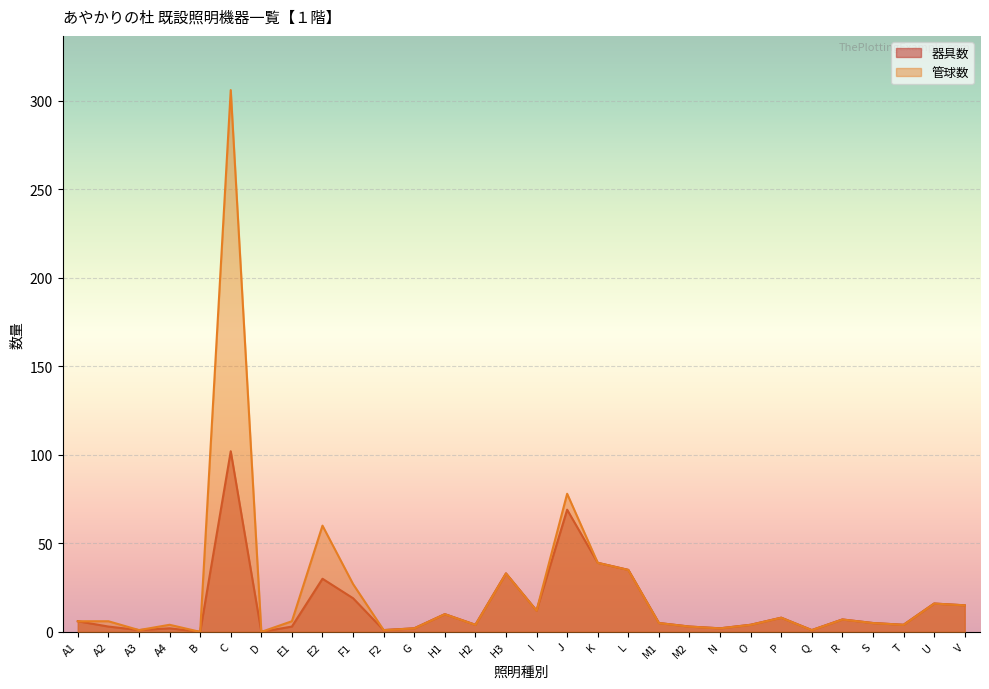

How many lines are shown in the chart?

2